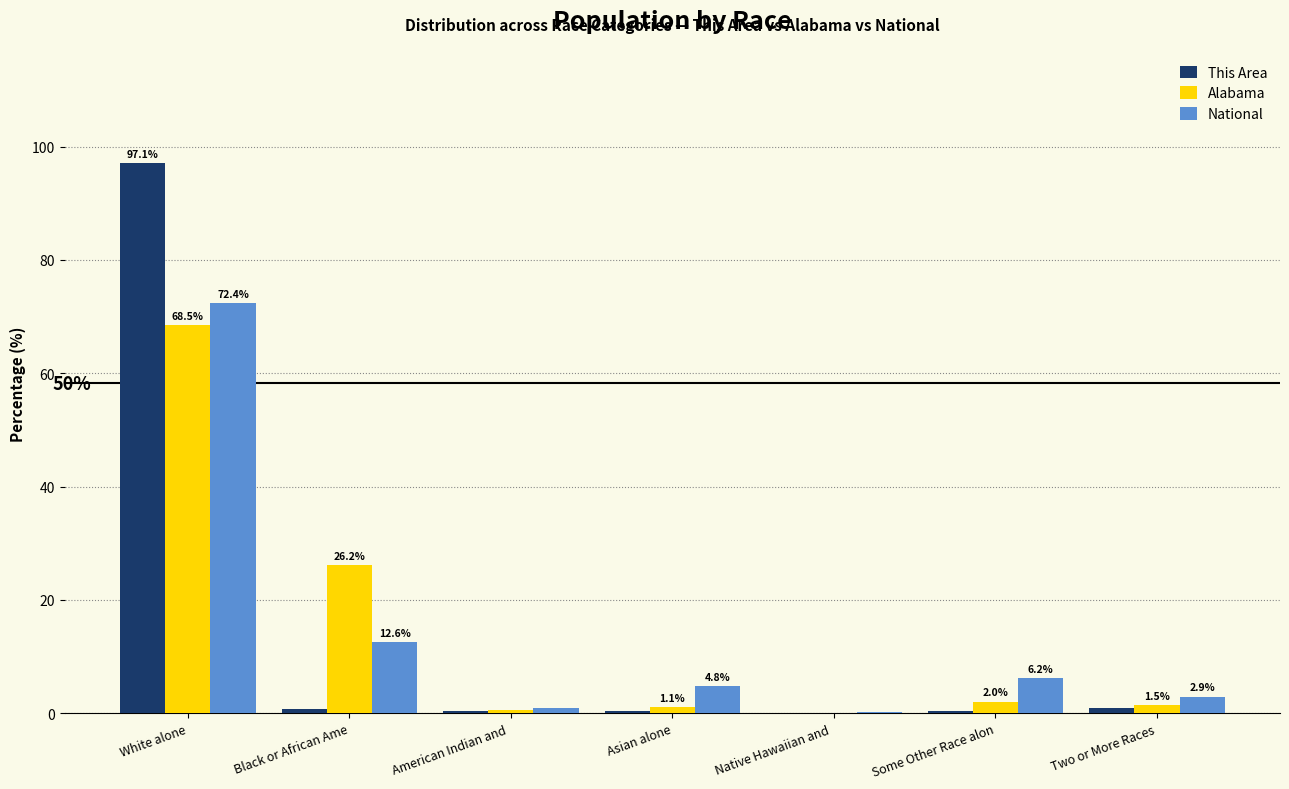

At which category does the chart reach its peak across all series?

White alone